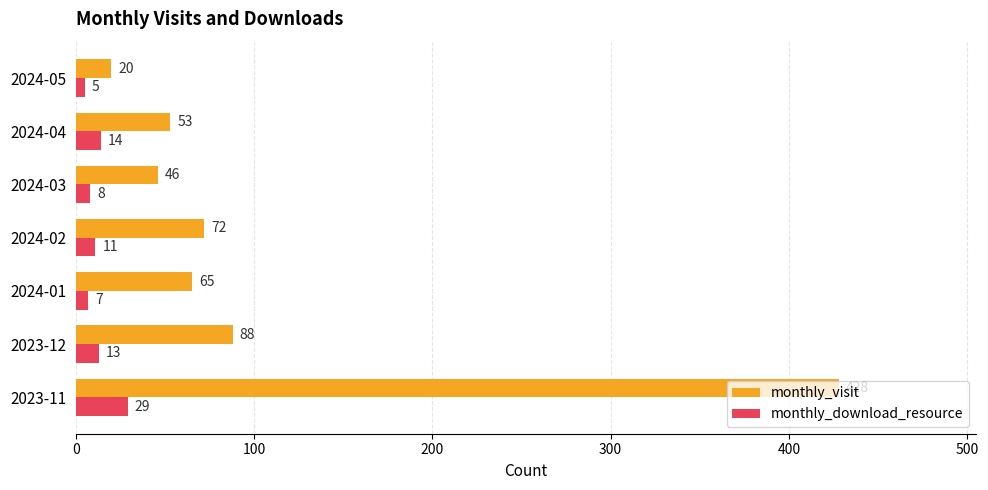

What value does the monthly_visit series have at 2024-02?

72